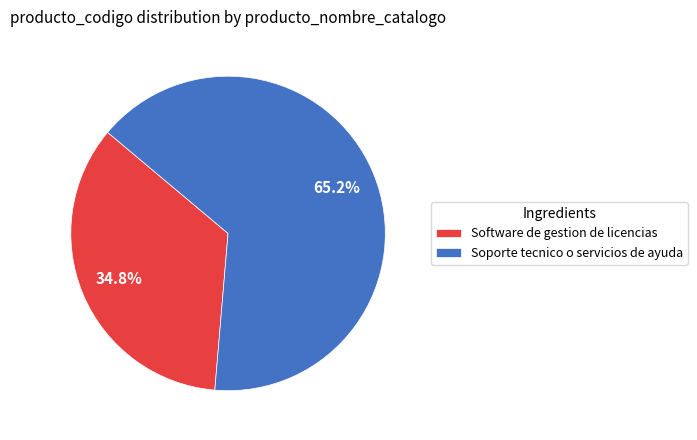

To the nearest percent, what percentage of the pie is Soporte tecnico o servicios de ayuda?

65%